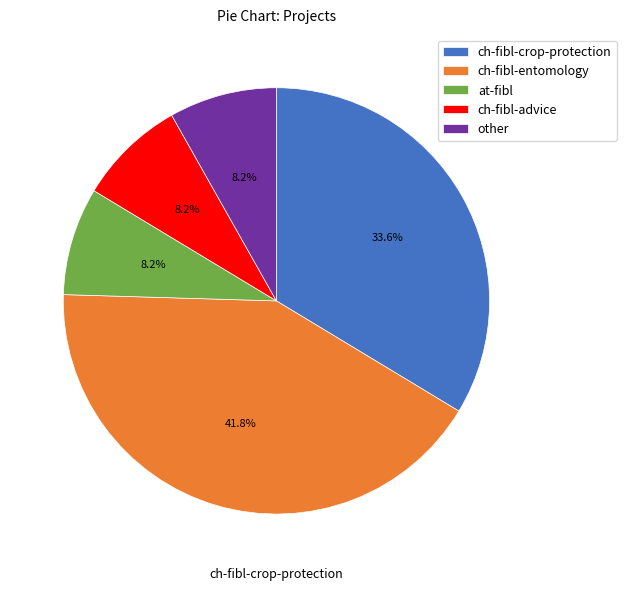

To the nearest percent, what is the difference between the ch-fibl-crop-protection and ch-fibl-entomology slice percentages?

8%